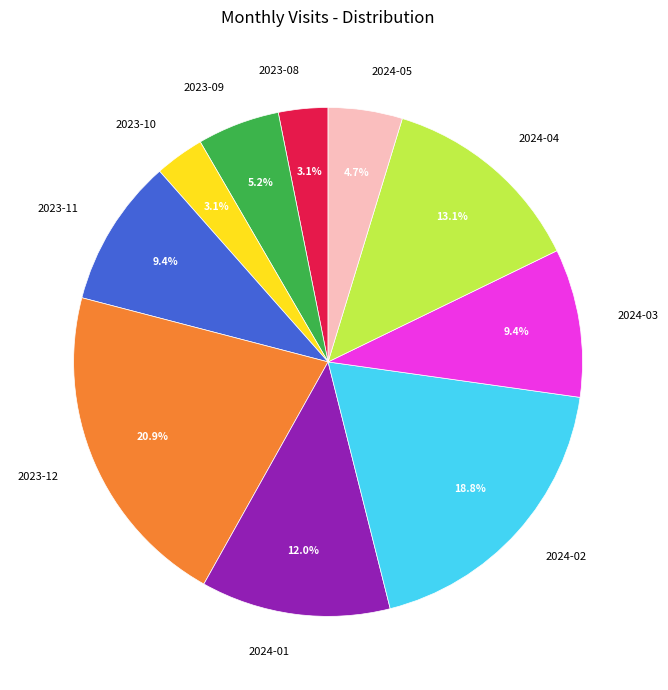

To the nearest percent, what is the combined percentage of 2023-11 and 2023-08?

13%